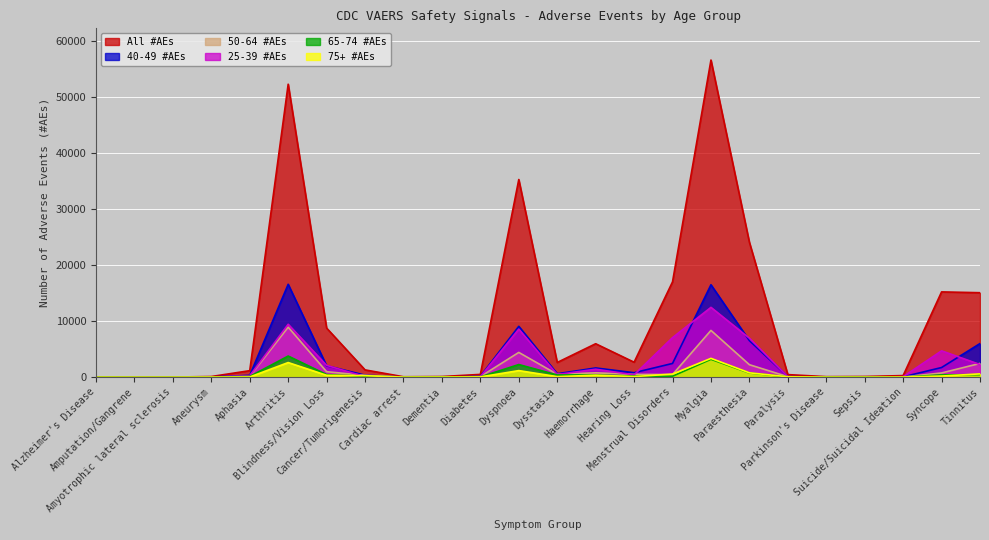

What is the value of the 50-64 #AEs point at the 13th from the left?

514